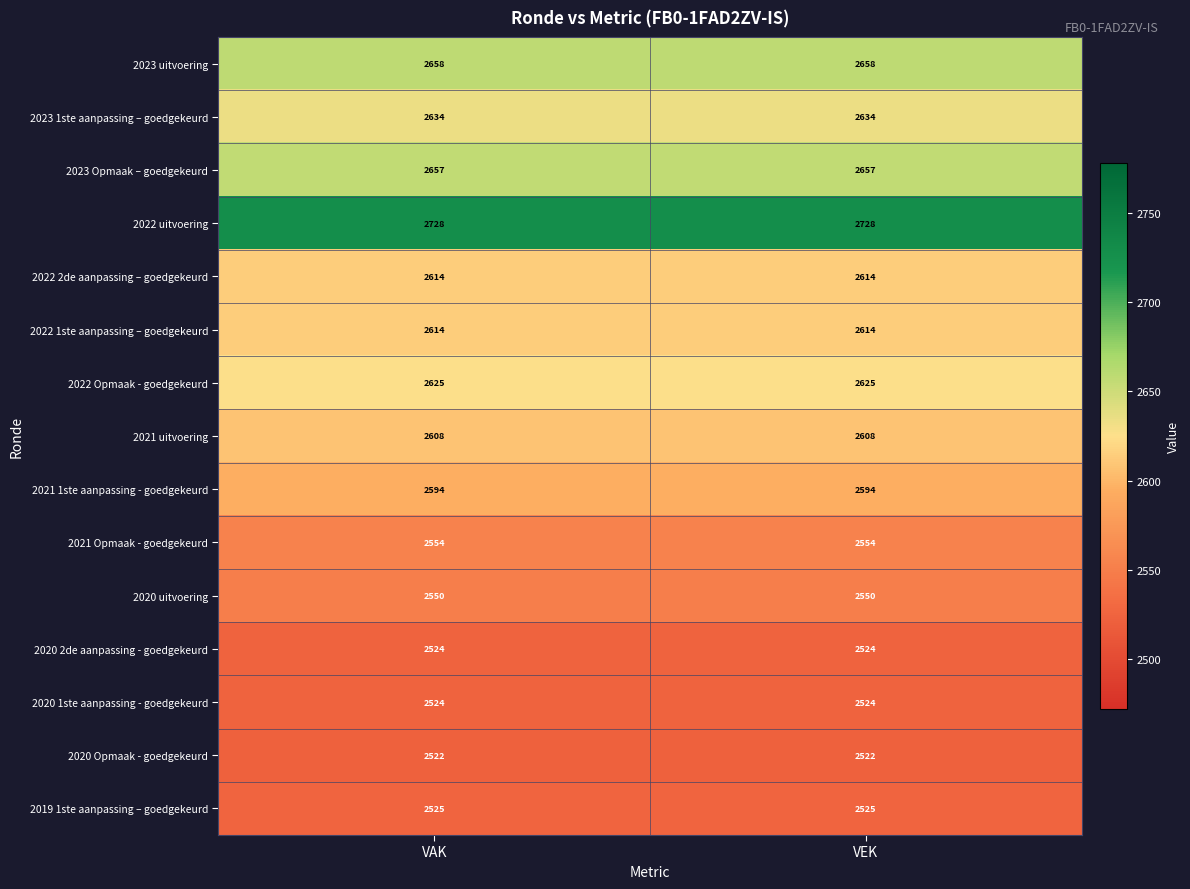

How many data points does each series have?

2